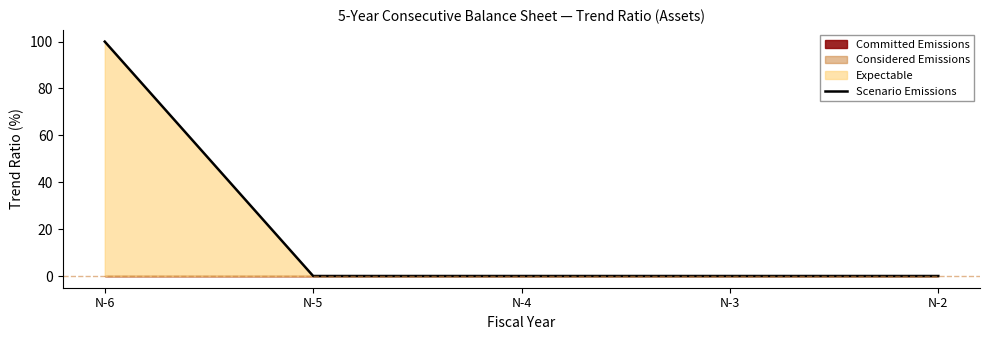

What is the maximum value shown in the chart?

100